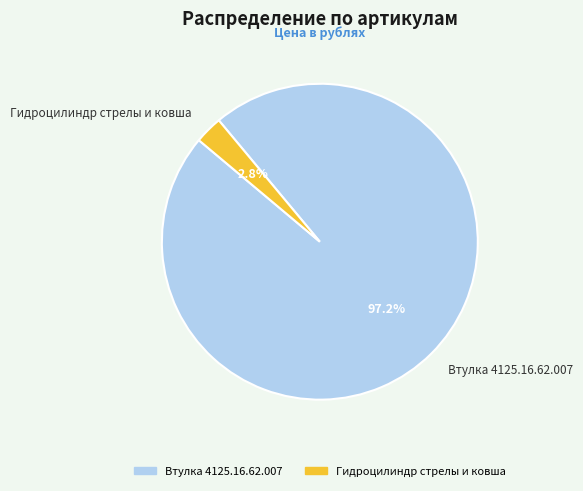

Rank the categories by value from lowest to highest.

Гидроцилиндр стрелы и ковша, Втулка 4125.16.62.007